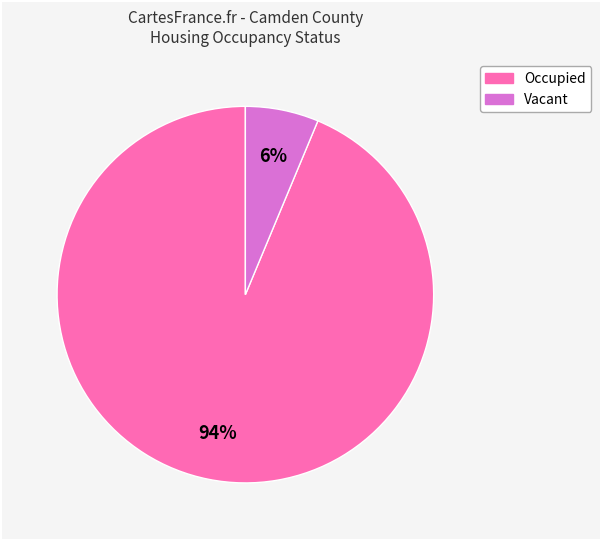

What percentage is the Vacant slice, to the nearest percent?

6%